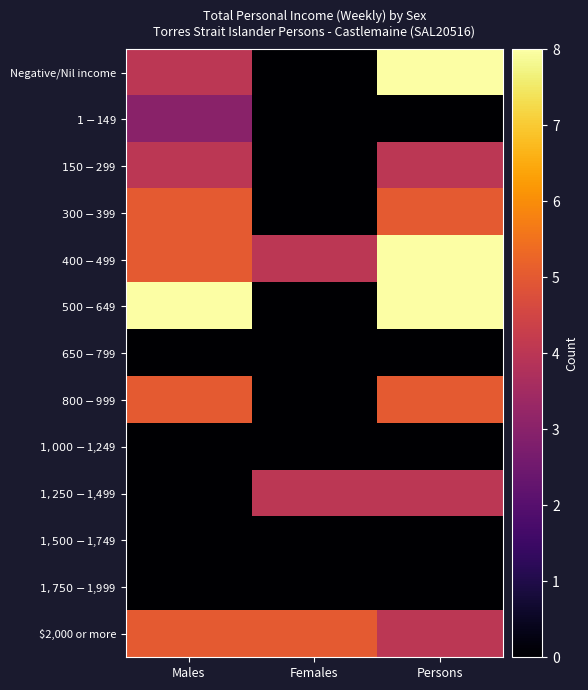

Which category has the highest value across all series?

Persons